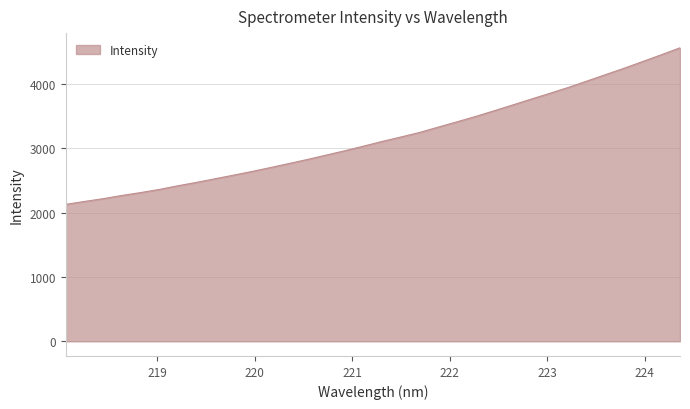

What is the minimum value shown in the chart?

2126.6